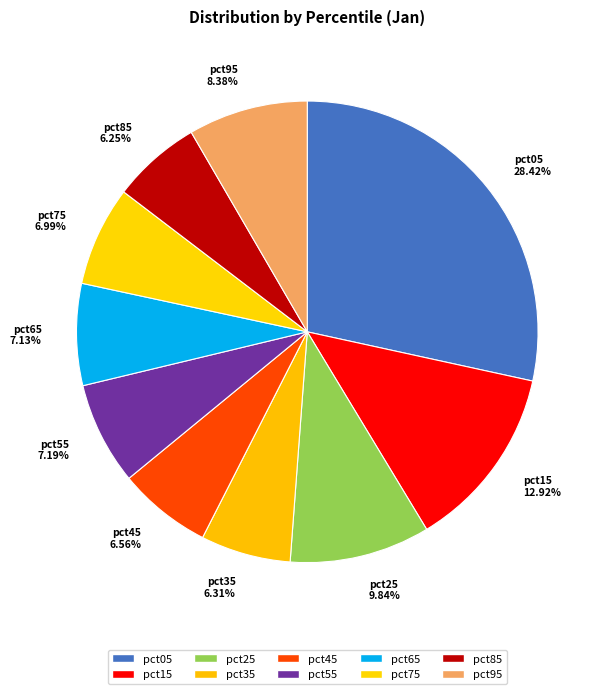

What percentage is the pct55 slice, to the nearest percent?

7%